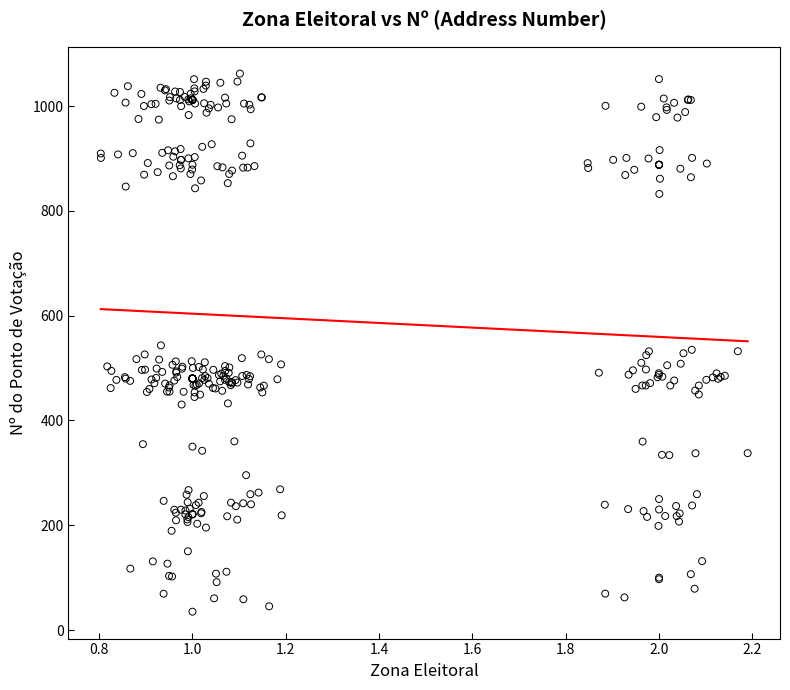

What is the range of X values (max minus min)?

1.4